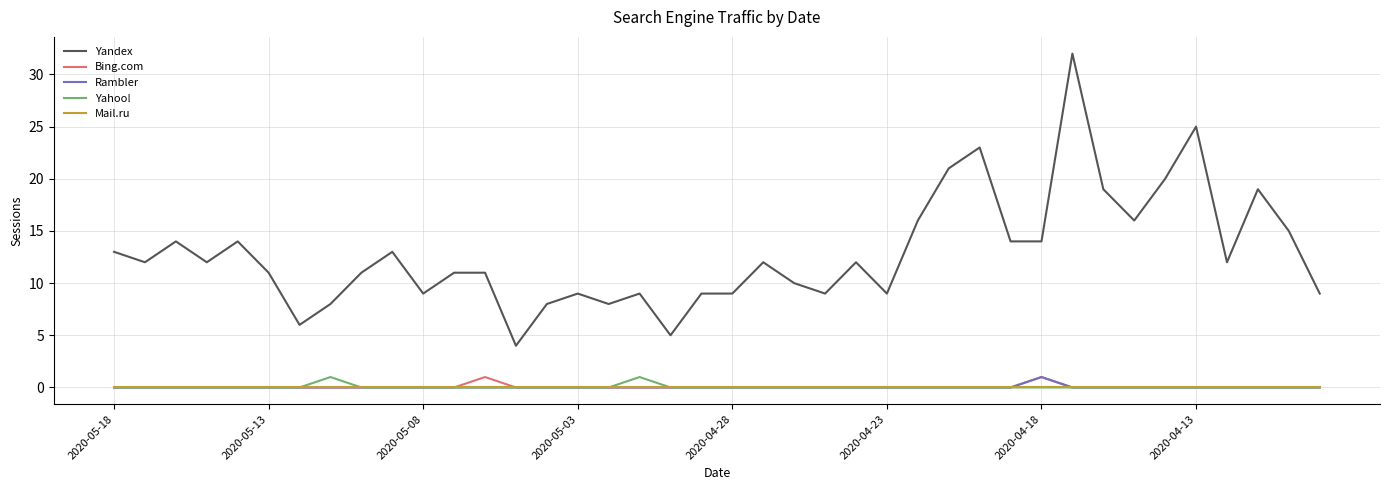

True or false: Yandex and Yahoo! intersect in this chart.

False